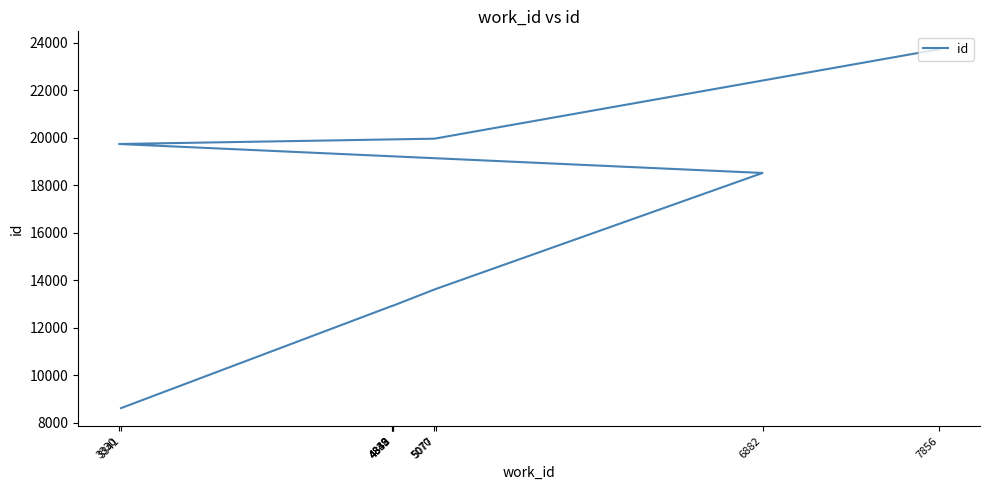

The value at 4838 is 18566. True or false?

False